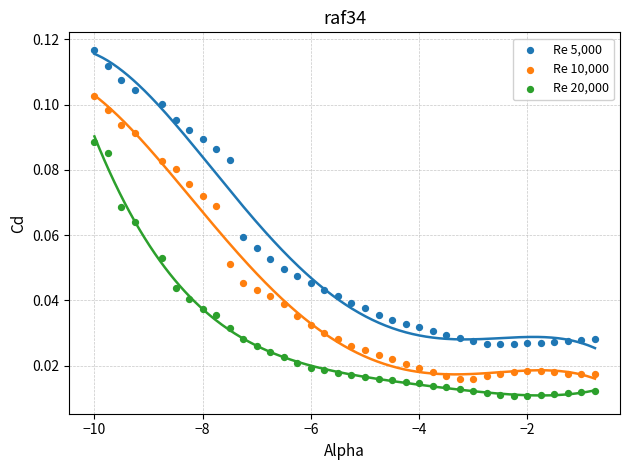

Which series contains the lowest Y value?

Re 20,000